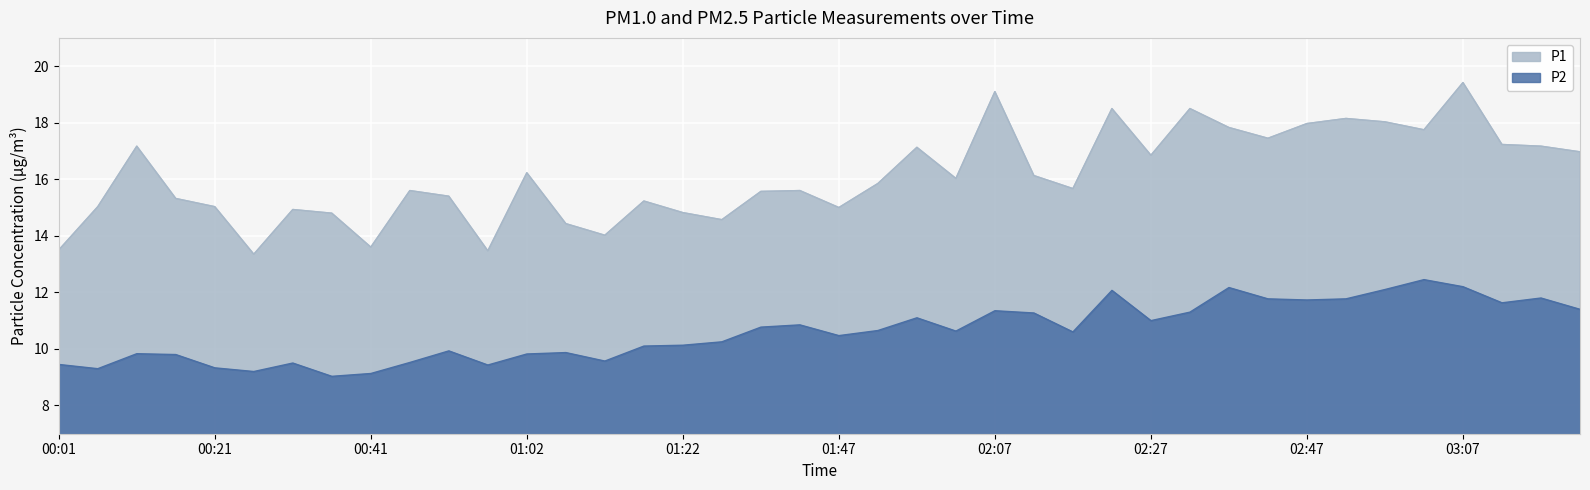

Which series has the largest total across all categories?

P1